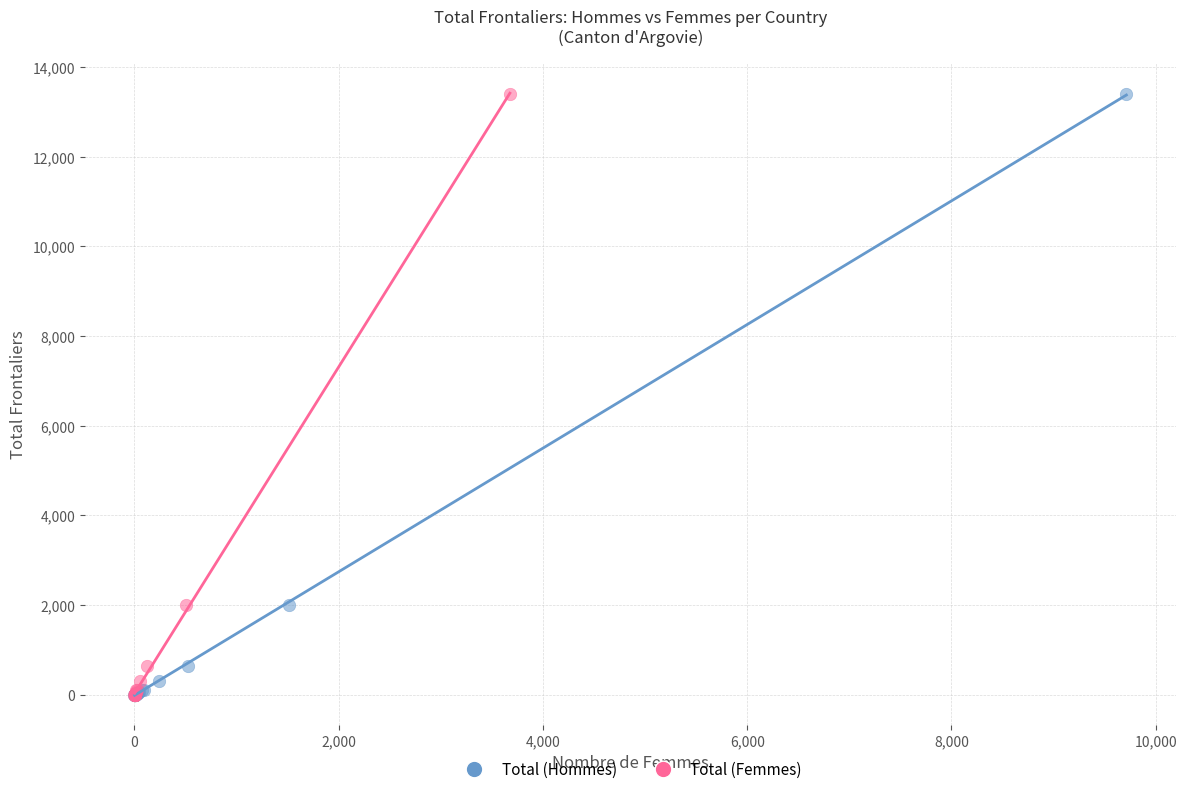

What are all the series names shown in the legend?

Total (Hommes), Total (Femmes)